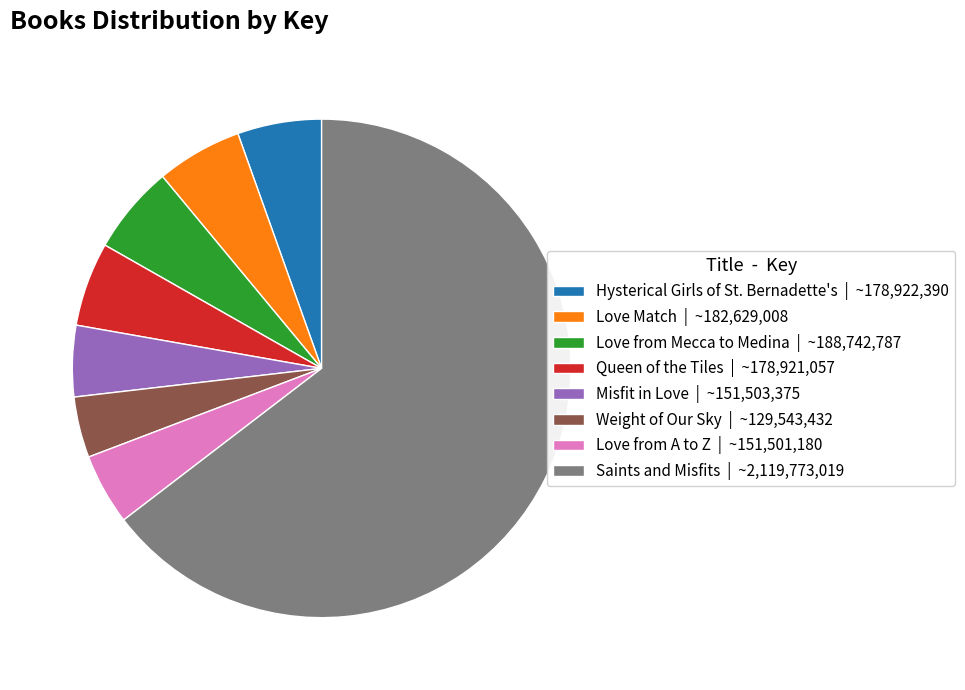

True or false: Love Match accounts for 6% of the total.

True